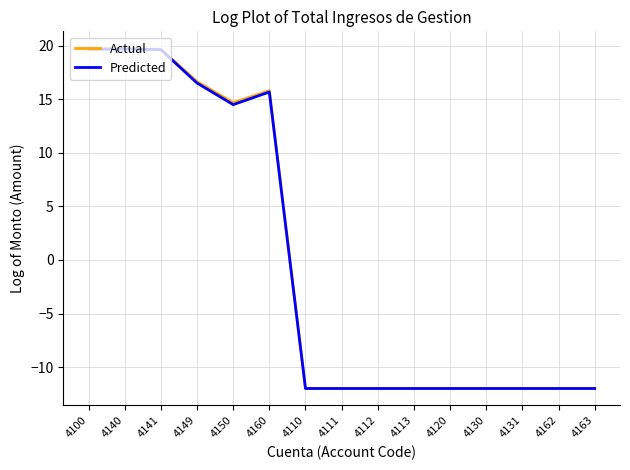

What is the average value of the Predicted series?

-0.2